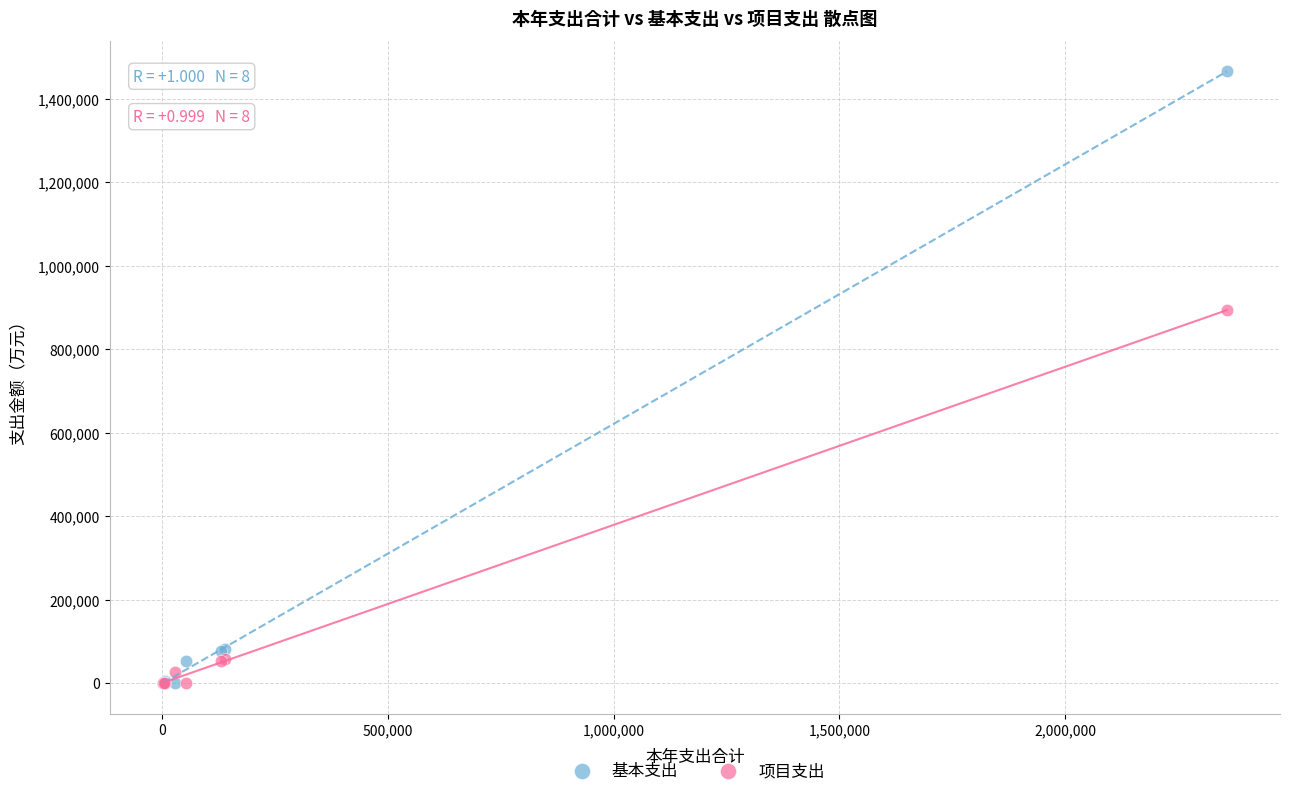

Across all series, what Y value is closest to 732595?

893126.2